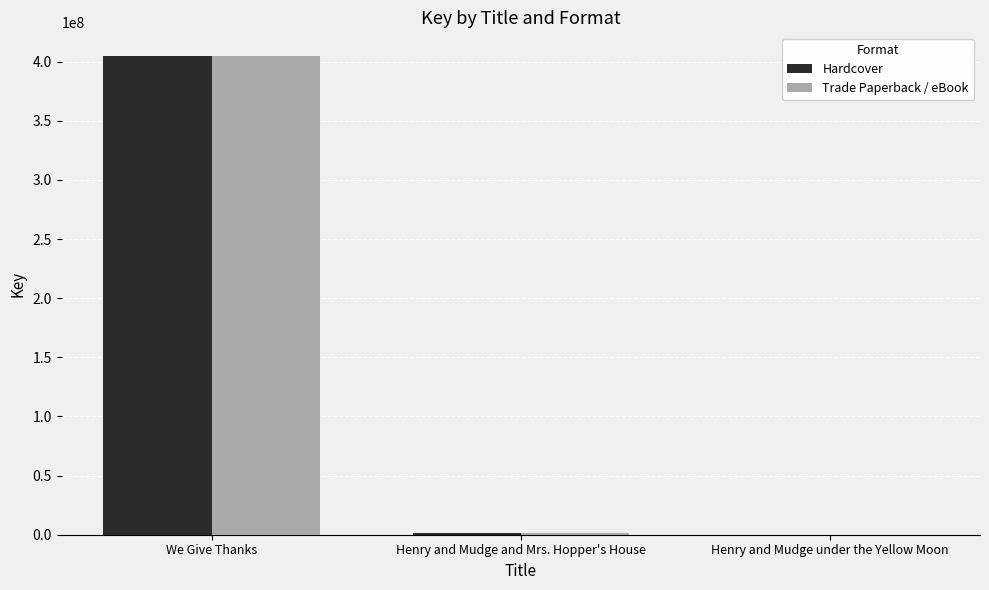

What are all the series names shown in the legend?

Hardcover, Trade Paperback / eBook